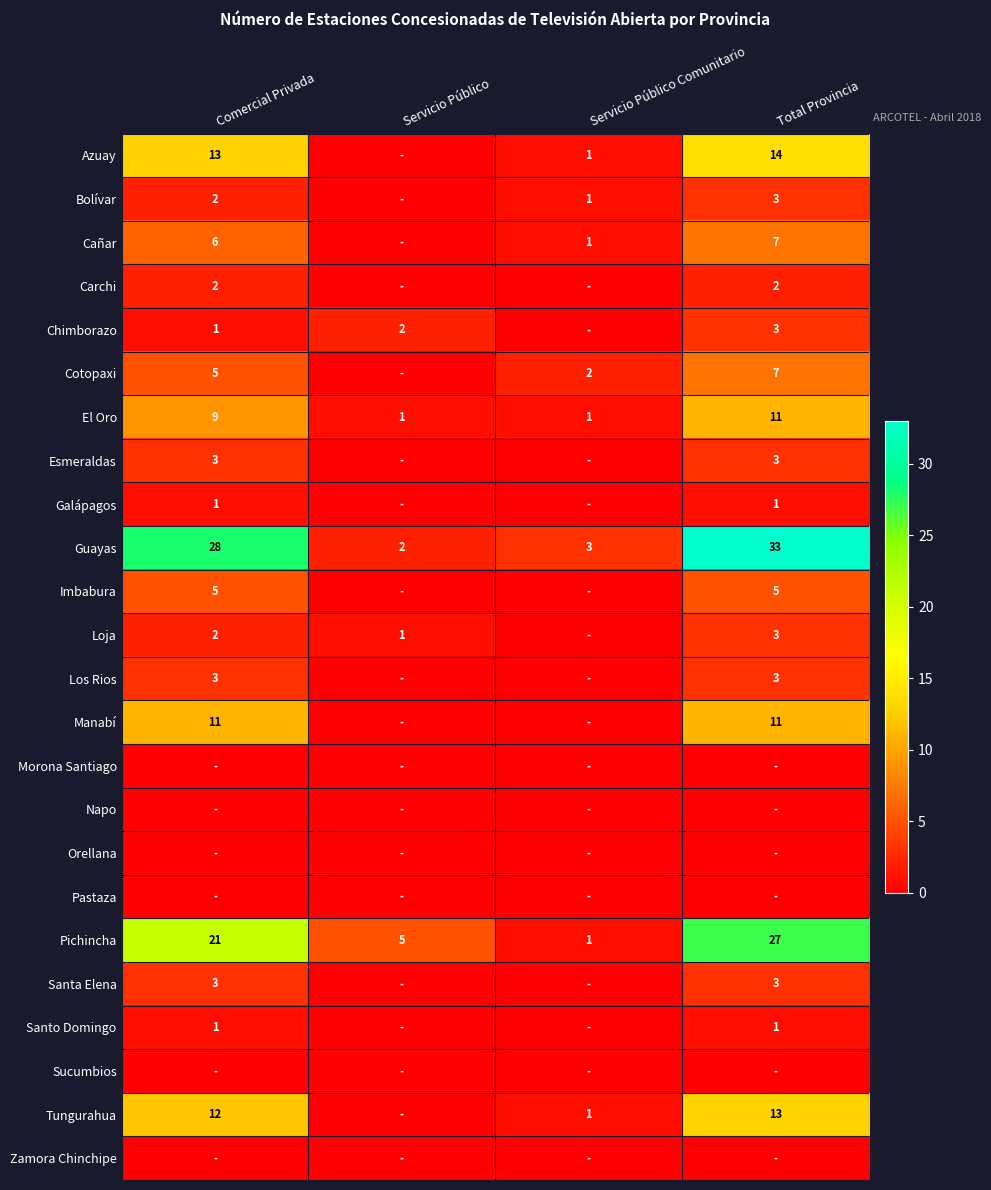

How many series are shown in this chart?

24